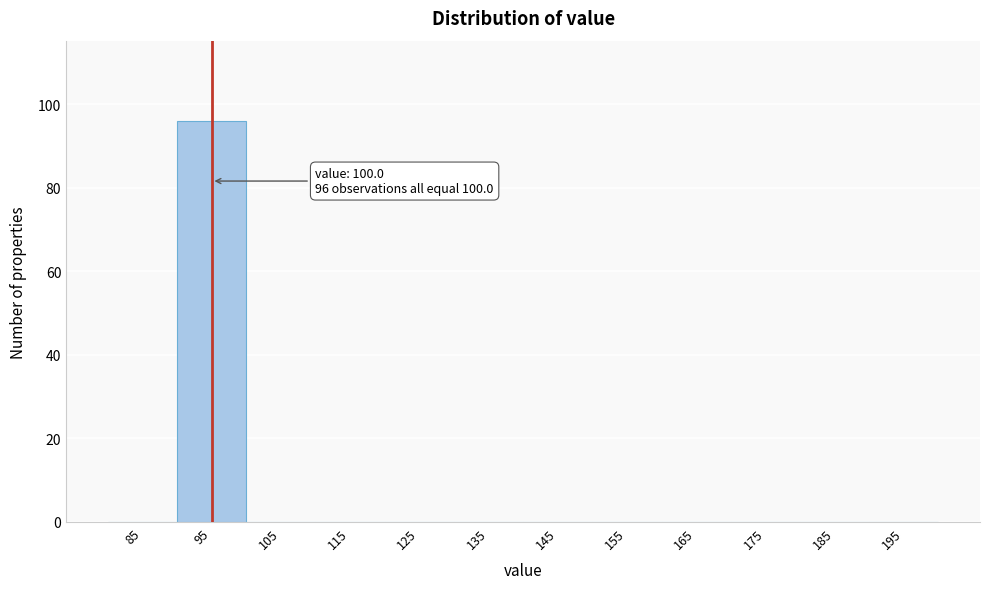

Reading left to right, extract all data points from this chart.

85=0	95=96	105=0	115=0	125=0	135=0	145=0	155=0	165=0	175=0	185=0	195=0